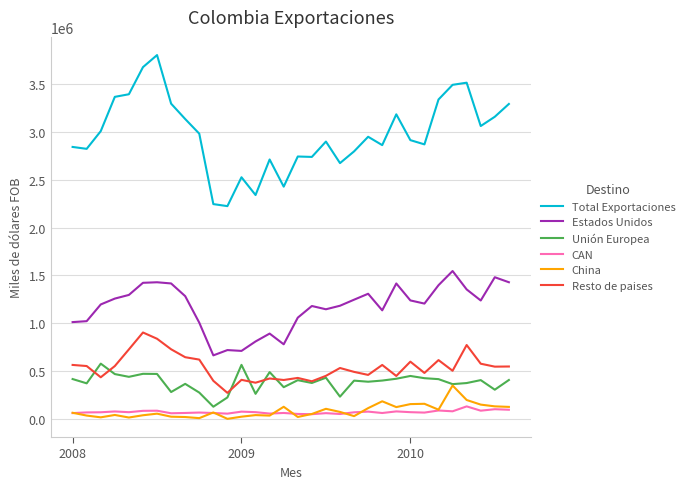

How many categories are shown in the chart?

32